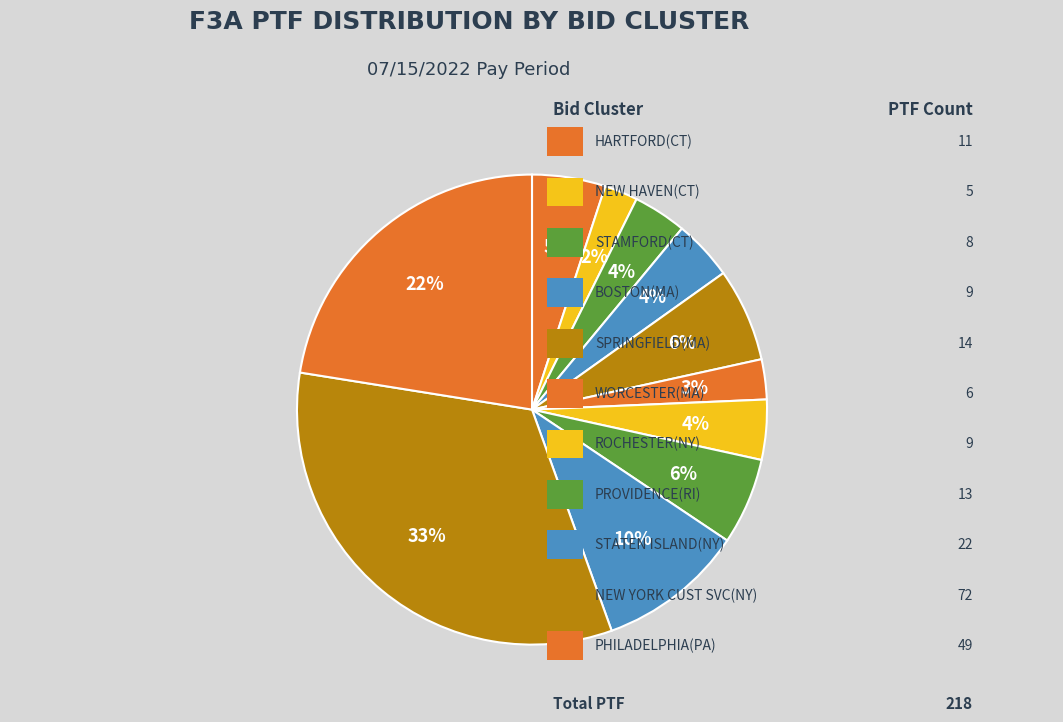

How many segments does this pie chart have?

11